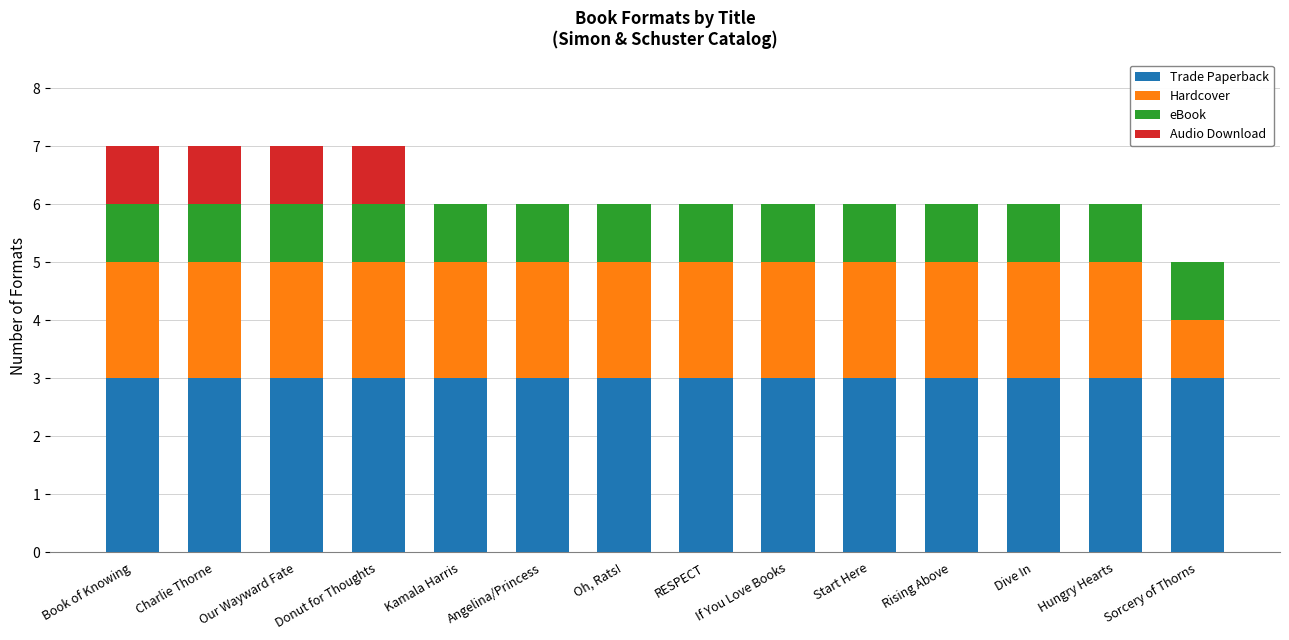

What is the highest value of the Trade Paperback series?

3